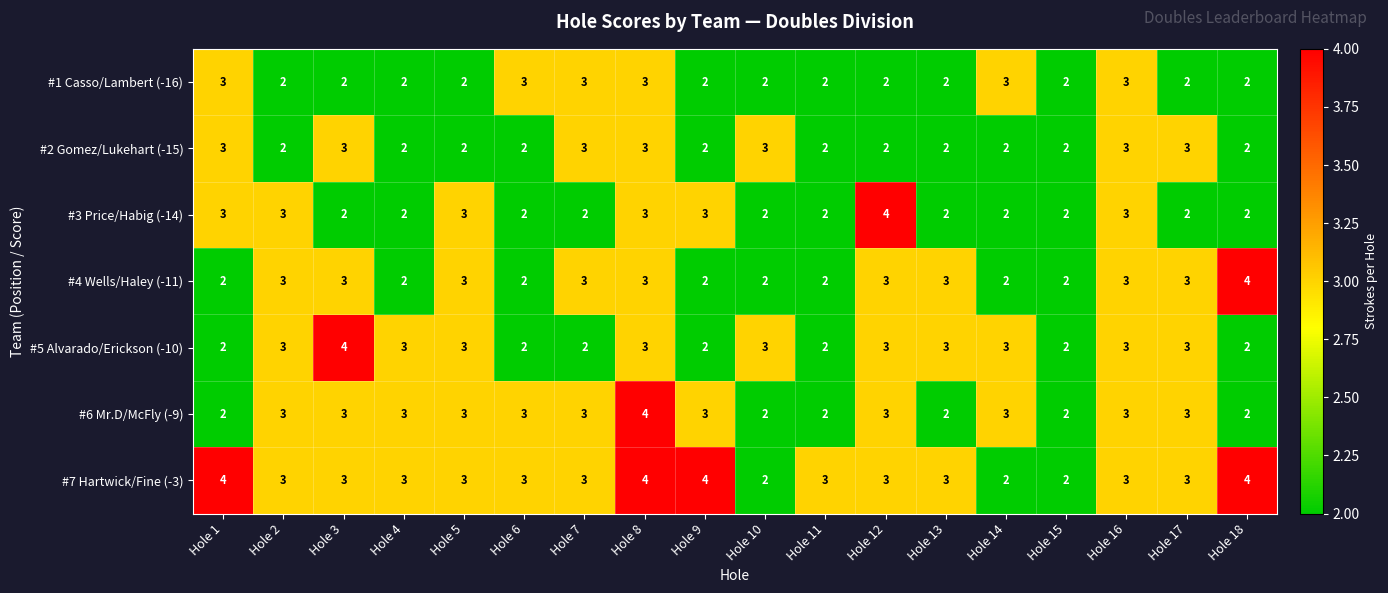

What is the greatest value displayed?

4